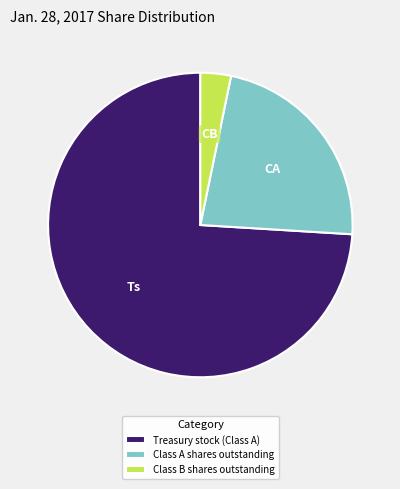

Count the number of slices in the pie.

3